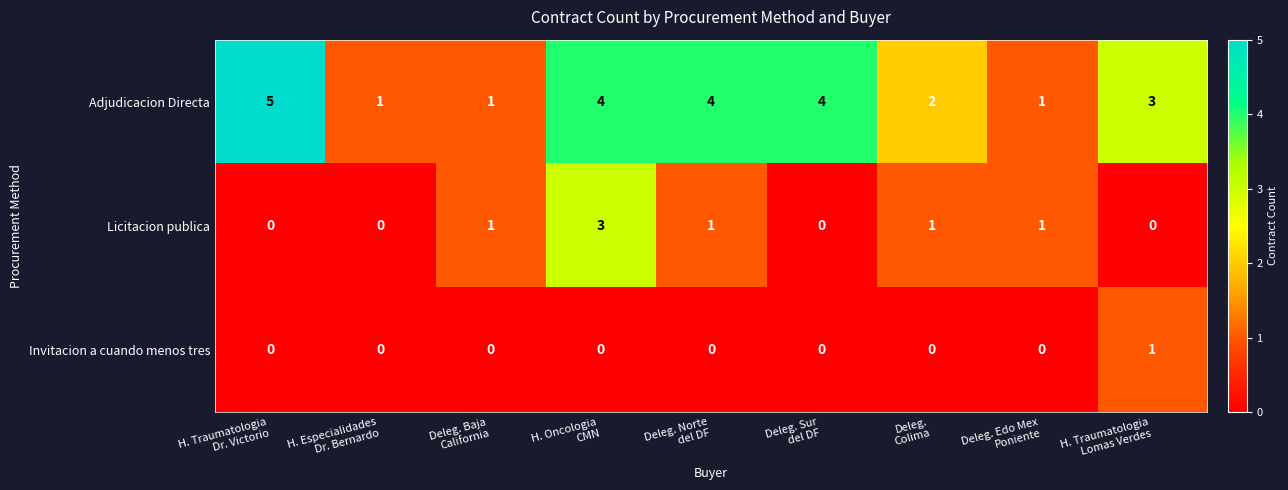

List the series in order of their peak value, highest first.

Adjudicacion Directa, Licitacion publica, Invitacion a cuando menos tres